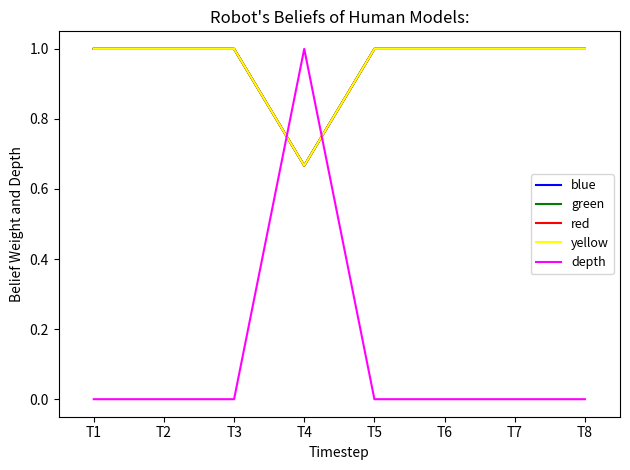

Does the chart have visible grid lines?

No